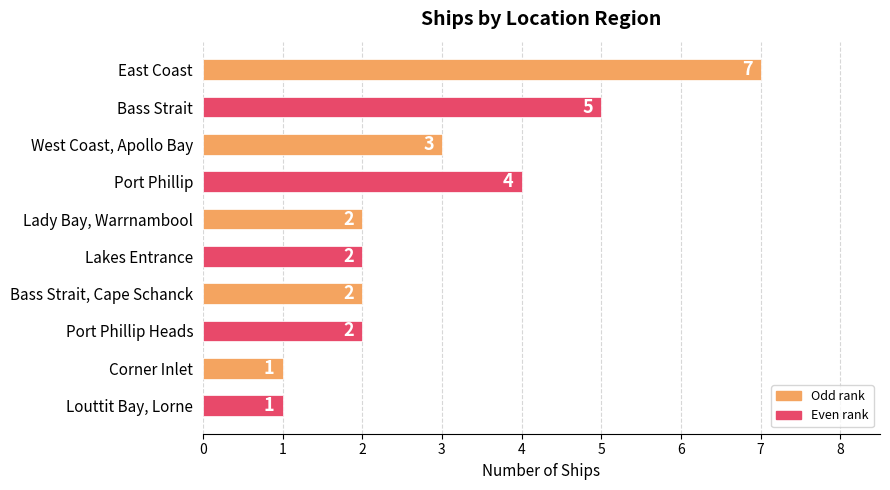

True or false: the data shows 0 at Lady Bay, Warrnambool.

False